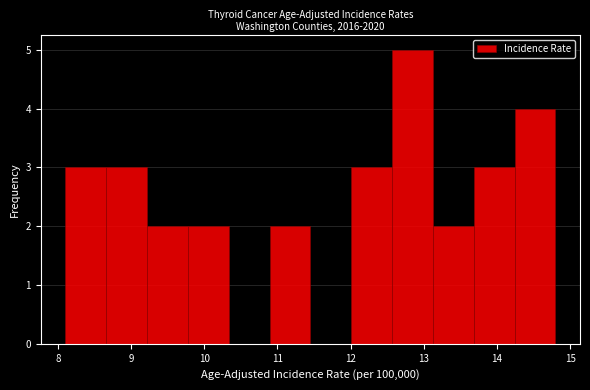

Reading left to right, transcribe this chart: for each bar, give the range it covers on the x-axis and its height. Neither the bar edges nor the heights are printed on the chart, so give them approximately, as read against the axes.

8.1 to 8.7: 3
8.7 to 9.2: 3
9.2 to 9.8: 2
9.8 to 10.3: 2
10.3 to 10.9: 0
10.9 to 11.5: 2
11.5 to 12.0: 0
12.0 to 12.6: 3
12.6 to 13.1: 5
13.1 to 13.7: 2
13.7 to 14.2: 3
14.2 to 14.8: 4